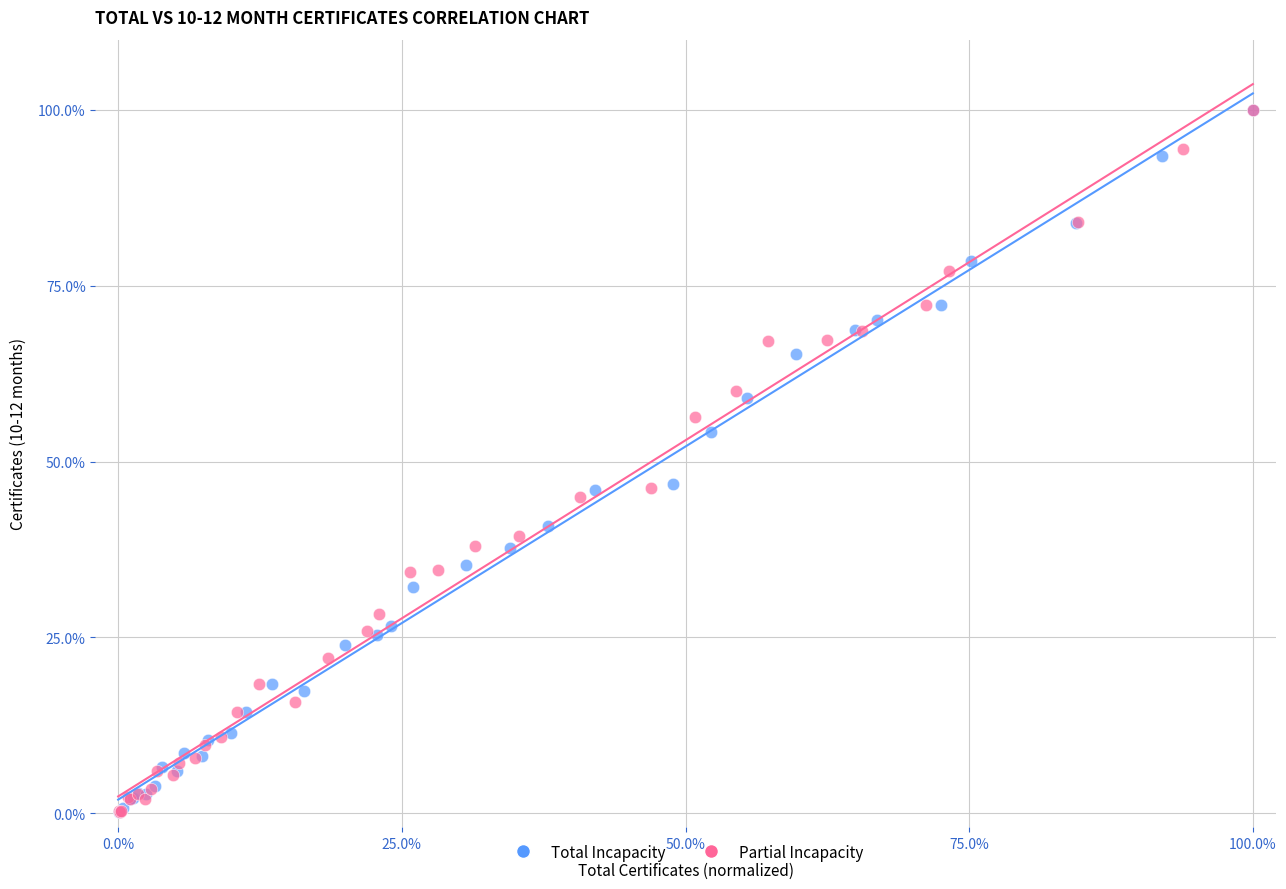

What are all the series names shown in the legend?

Total Incapacity, Partial Incapacity